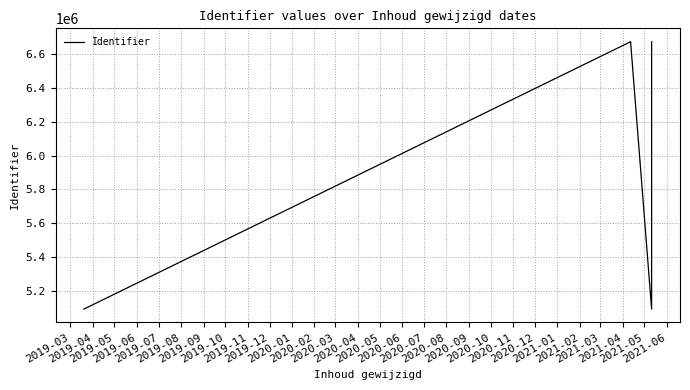

True or false: the data has more than 1 interior local peaks.

False